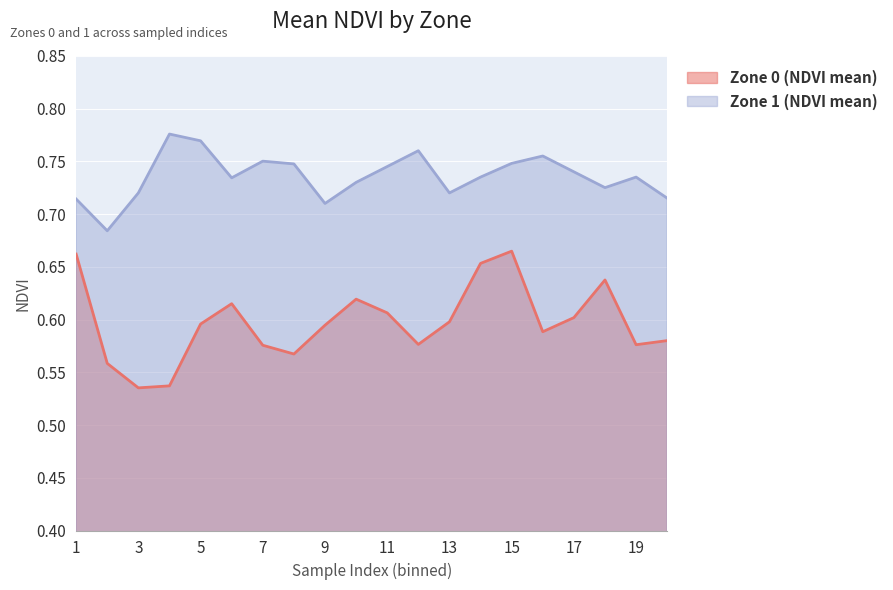

Reading right to left, list all the values displayed in this chart.

Zone 0 (NDVI mean): 20=0.6	19=0.6	18=0.6	17=0.6	16=0.6	15=0.7	14=0.7	13=0.6	12=0.6	11=0.6	10=0.6	9=0.6	8=0.6	7=0.6	6=0.6	5=0.6	4=0.5	3=0.5	2=0.6	1=0.7
Zone 1 (NDVI mean): 20=0.7	19=0.7	18=0.7	17=0.7	16=0.8	15=0.7	14=0.7	13=0.7	12=0.8	11=0.7	10=0.7	9=0.7	8=0.7	7=0.8	6=0.7	5=0.8	4=0.8	3=0.7	2=0.7	1=0.7